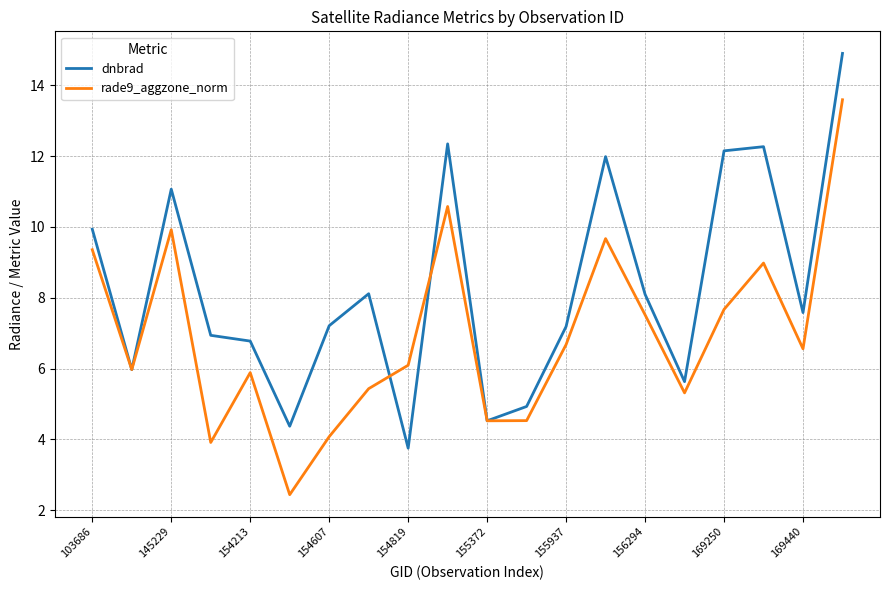

What is the minimum value for dnbrad?

3.8